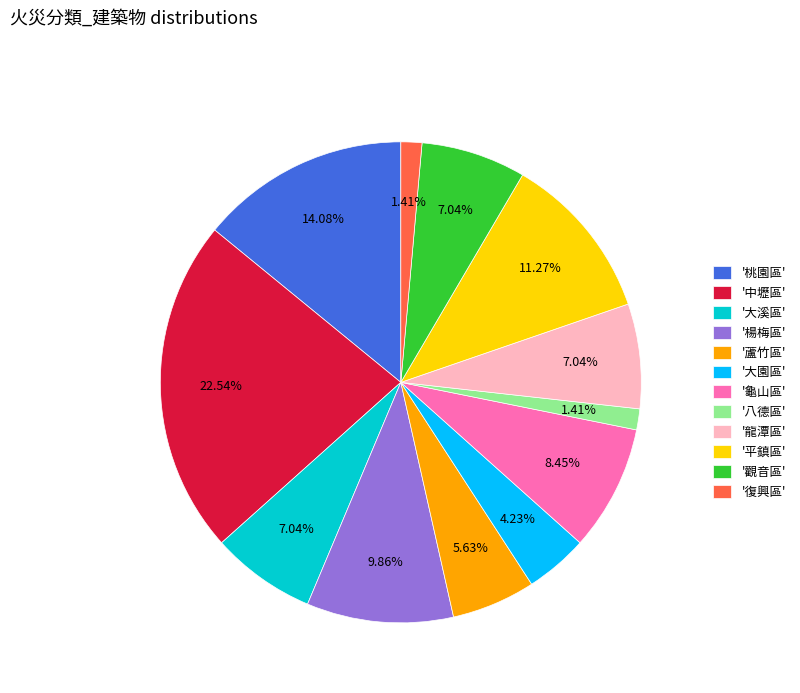

Is the sum of '平鎮區' and '大園區' greater than half?

No